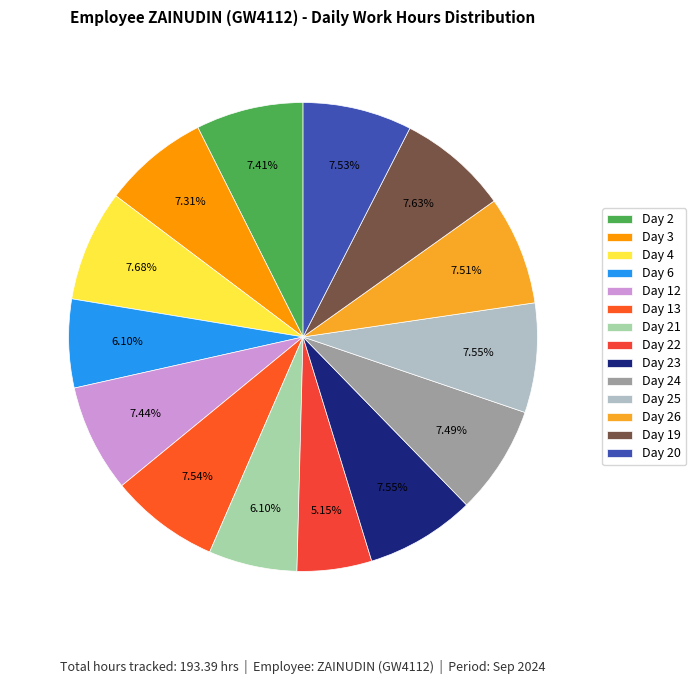

Which category has the smallest portion of the pie?

Day 22